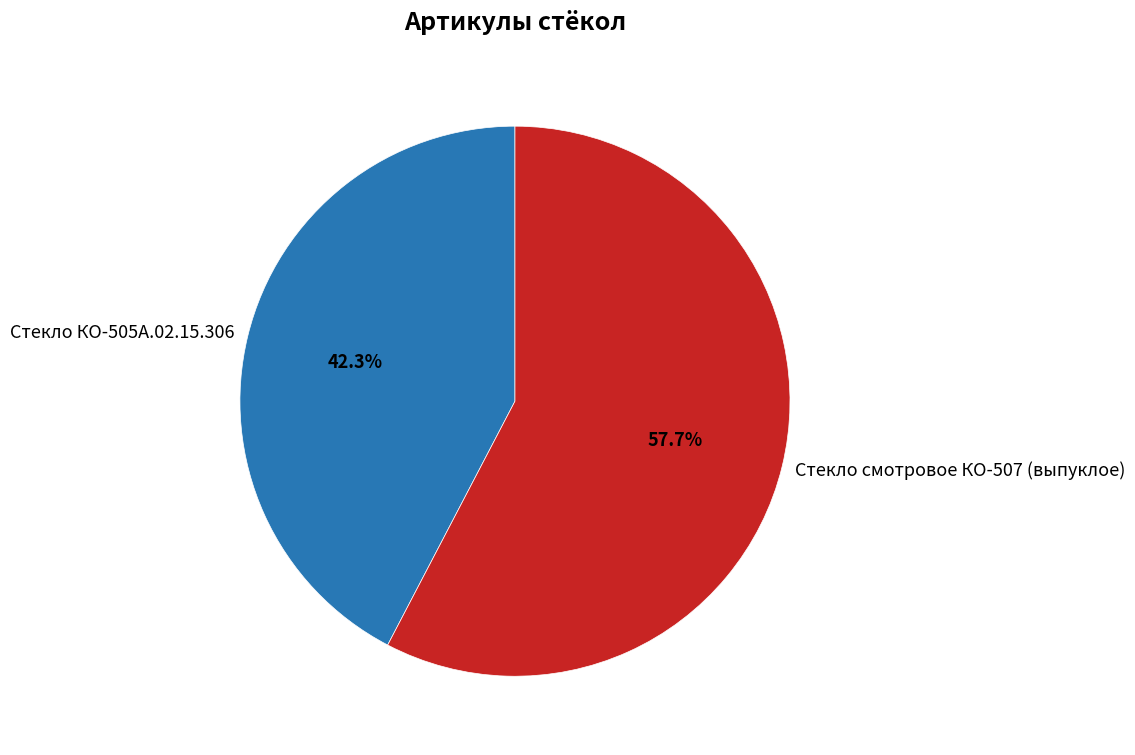

Which has a higher value, Стекло КО-505А.02.15.306 or Стекло смотровое КО-507 (выпуклое)?

Стекло смотровое КО-507 (выпуклое)